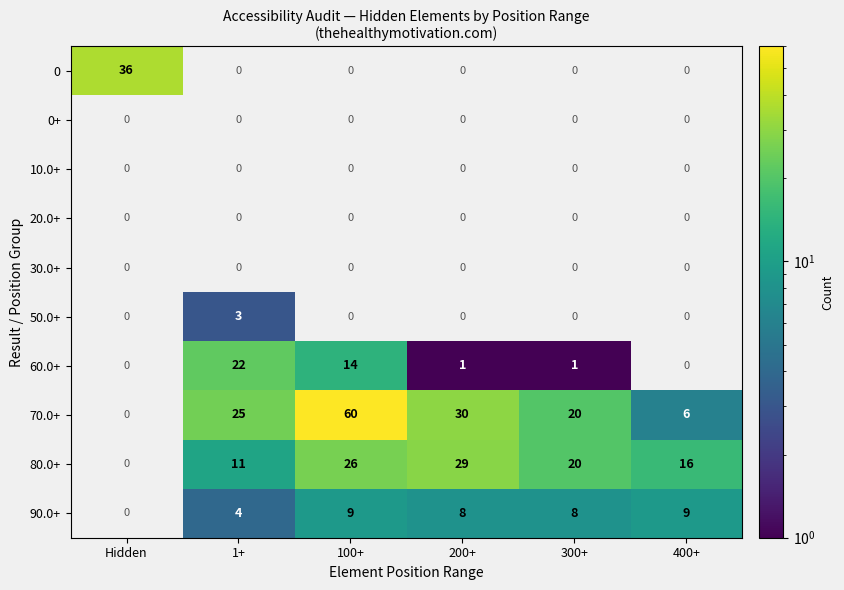

The 60.0+ series shows 22 at 1+. True or false?

True